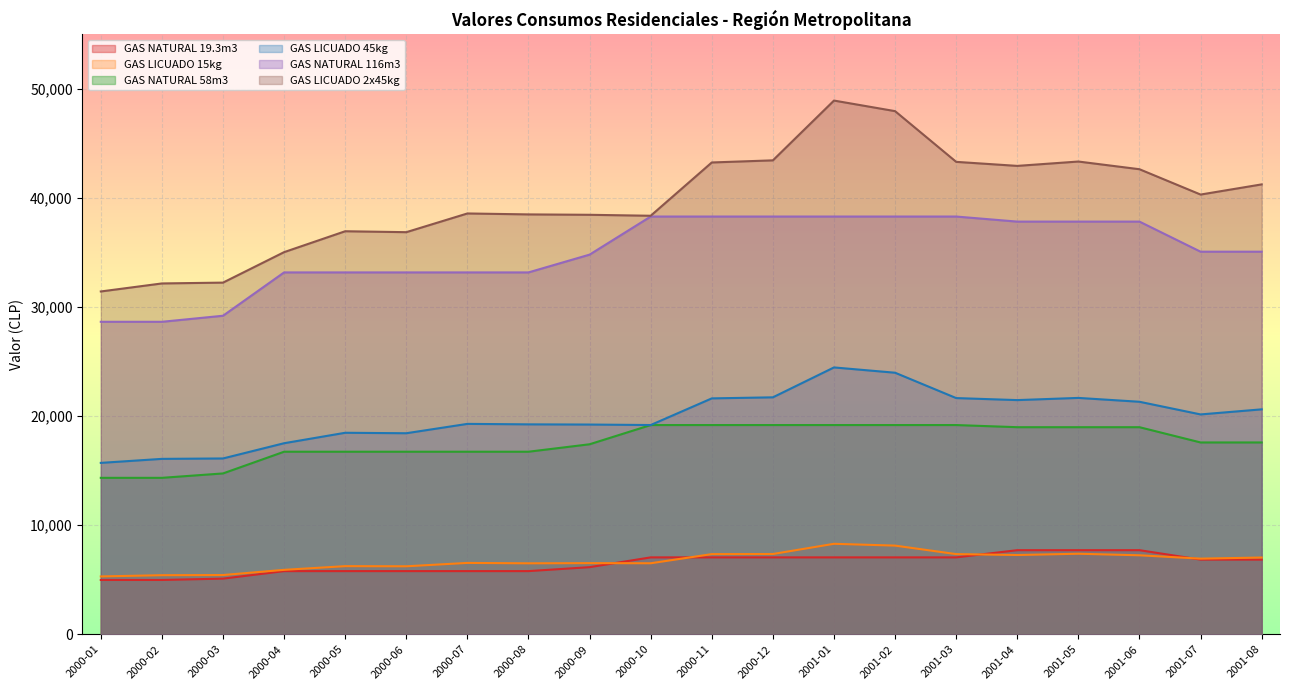

Which category has the lowest value in the GAS NATURAL 116m3 series?

2000-01